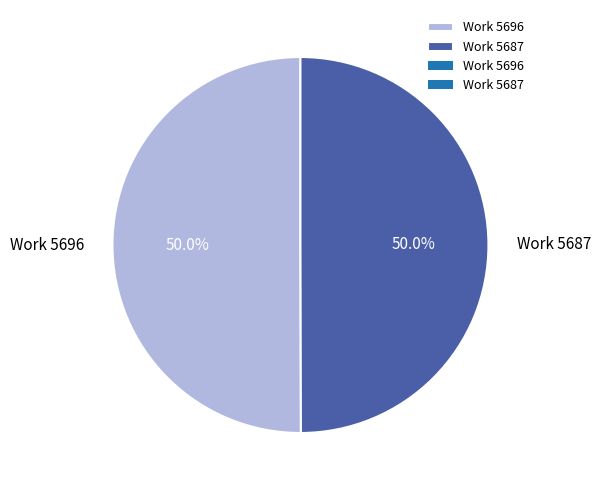

True or false: Work 5696 accounts for 64% of the total.

False